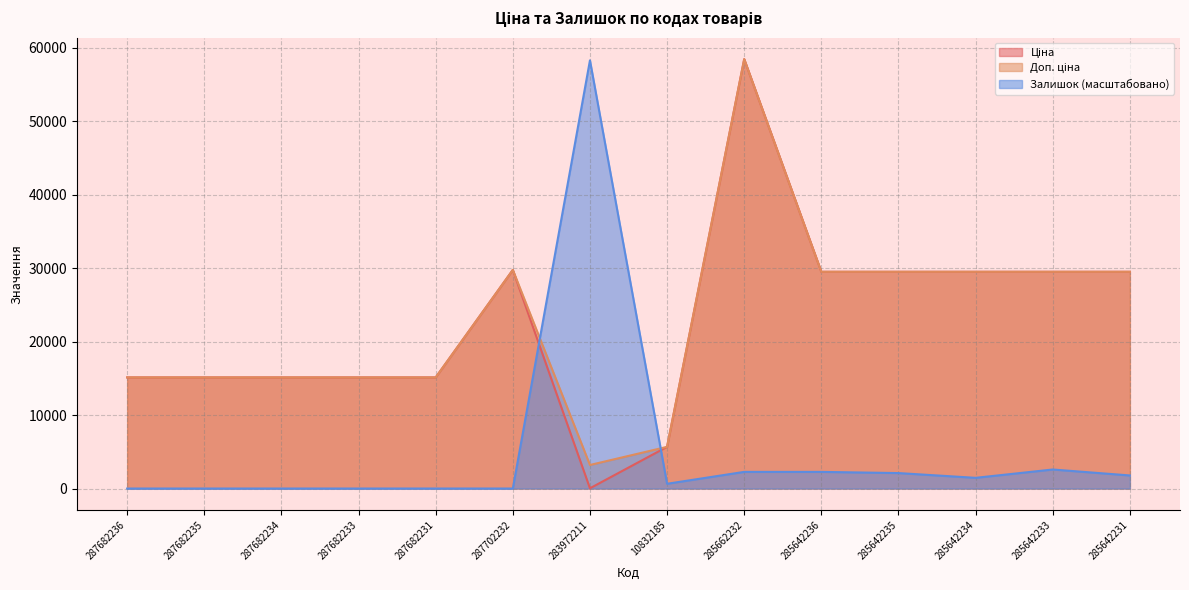

Which series has the largest range (max minus min)?

Ціна